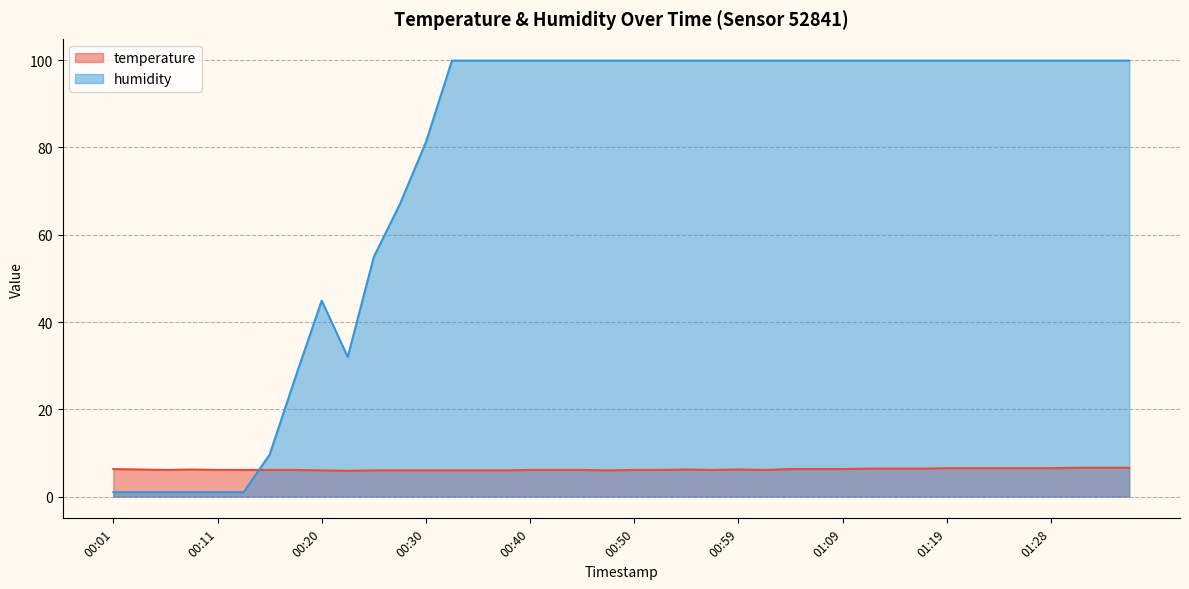

The humidity series shows 99.9 at 01:07. True or false?

True